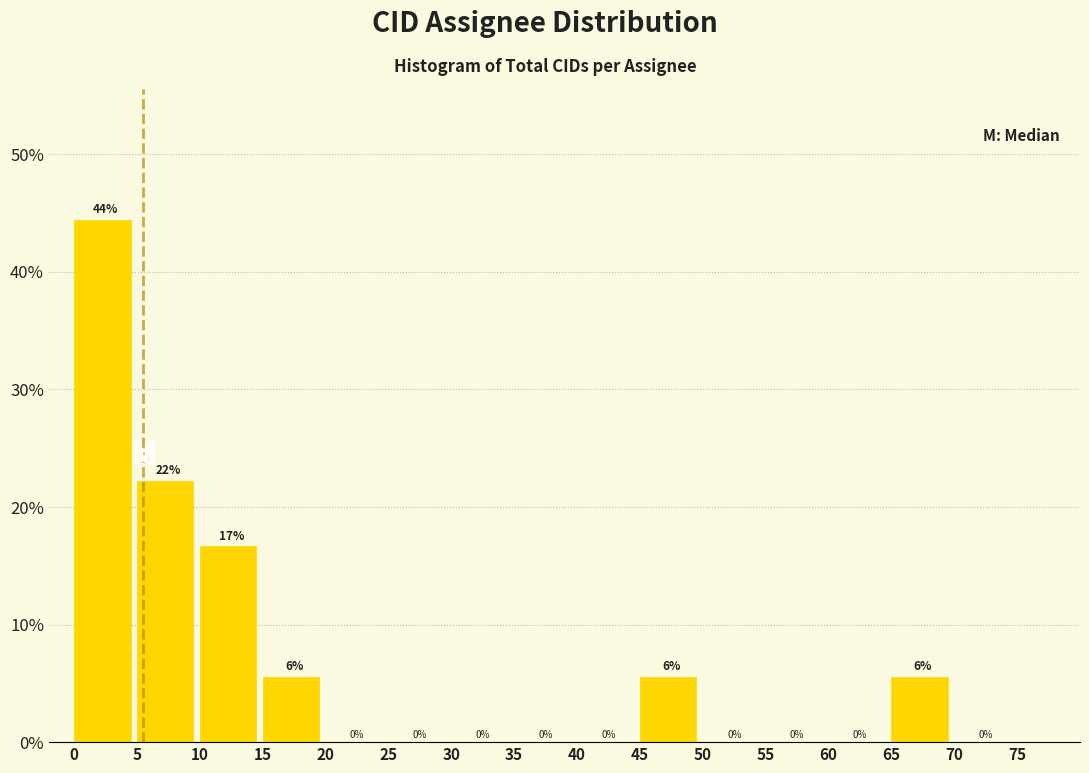

Which range on the x-axis has the tallest bar?

0 to 5